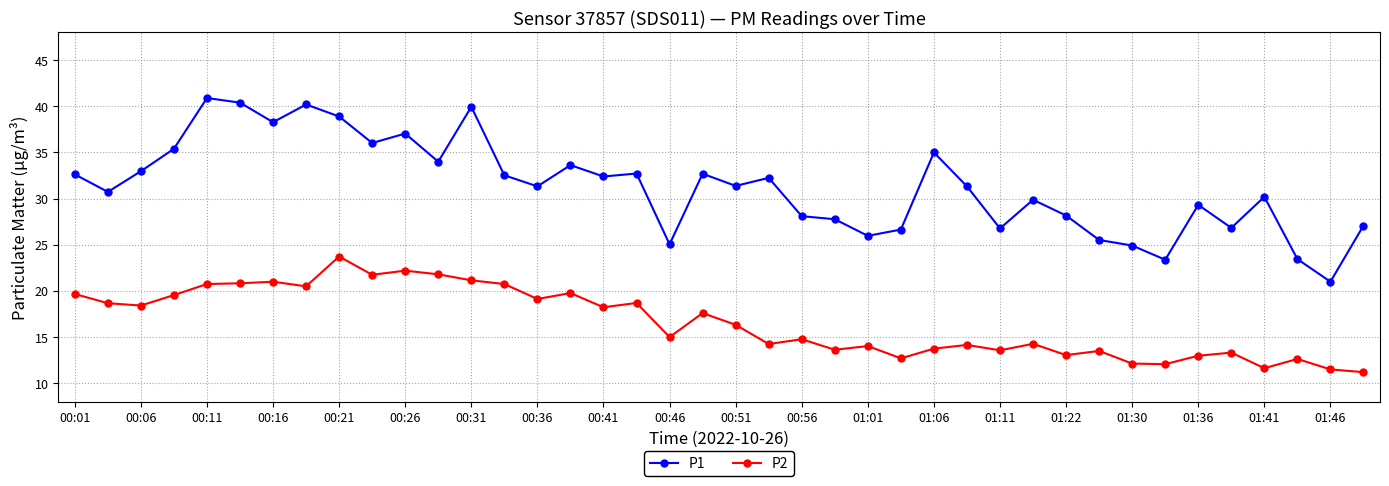

How many lines are shown in the chart?

2